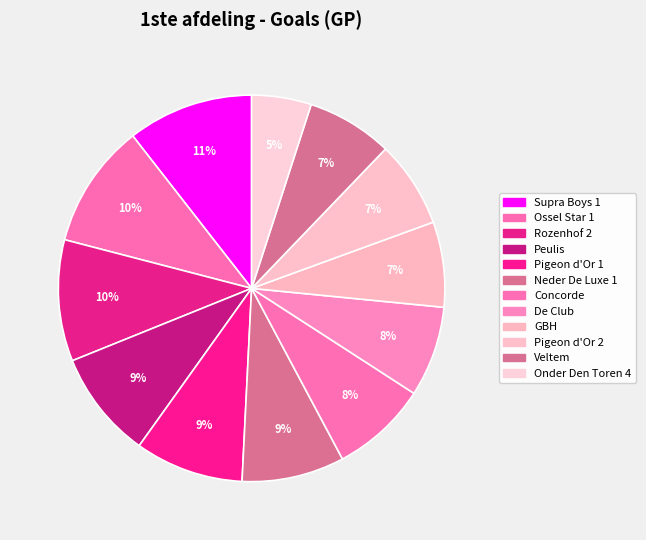

What is the largest slice in the pie chart?

Supra Boys 1